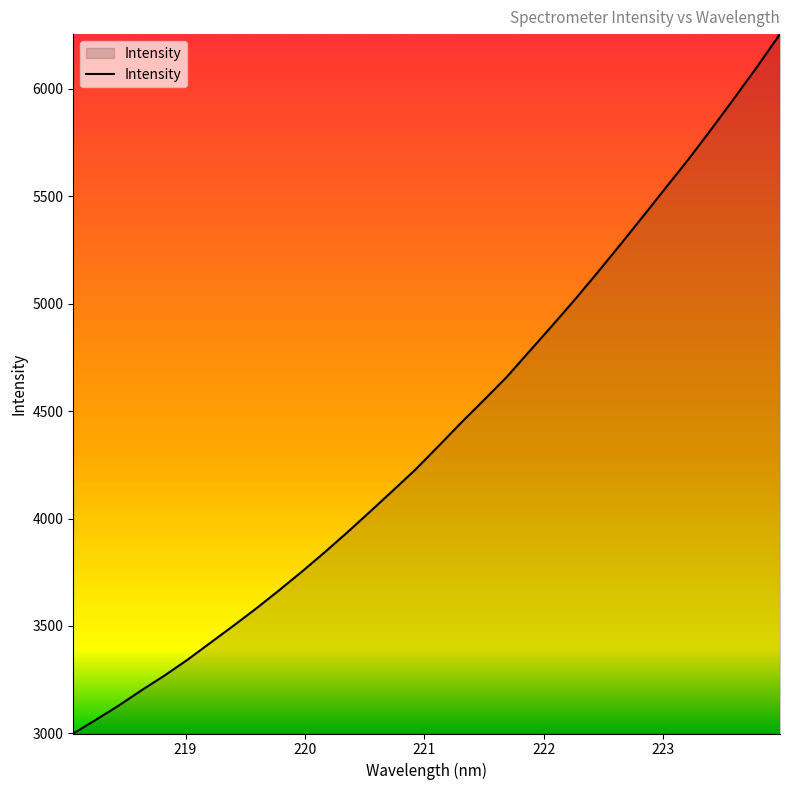

What is the smallest value displayed?

2999.7